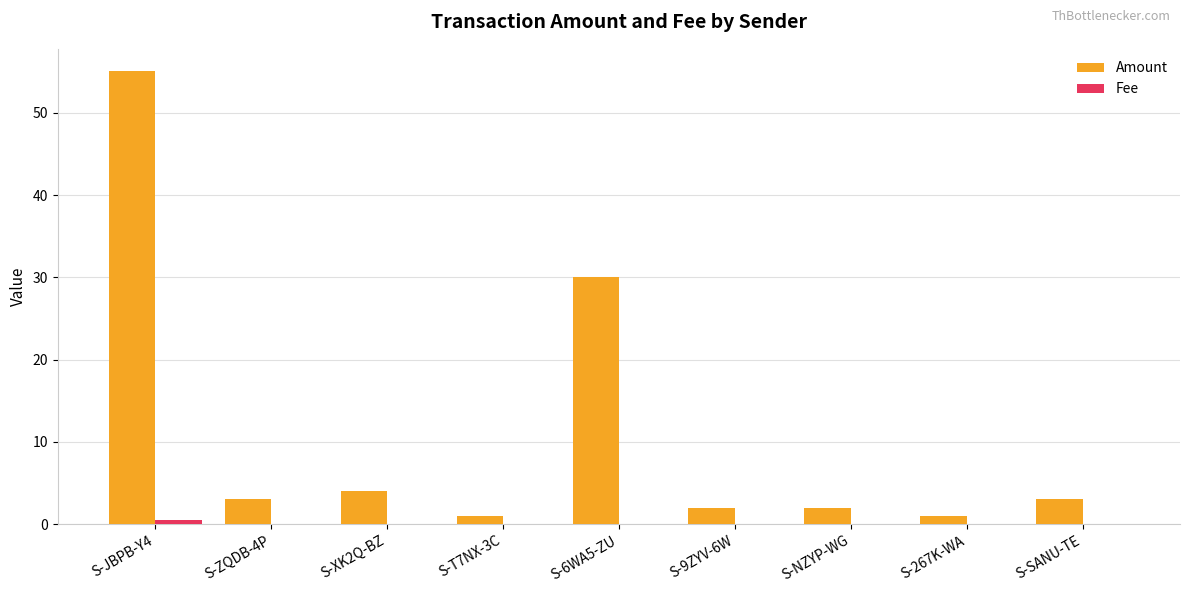

What is the sum of all Amount values?

101.0